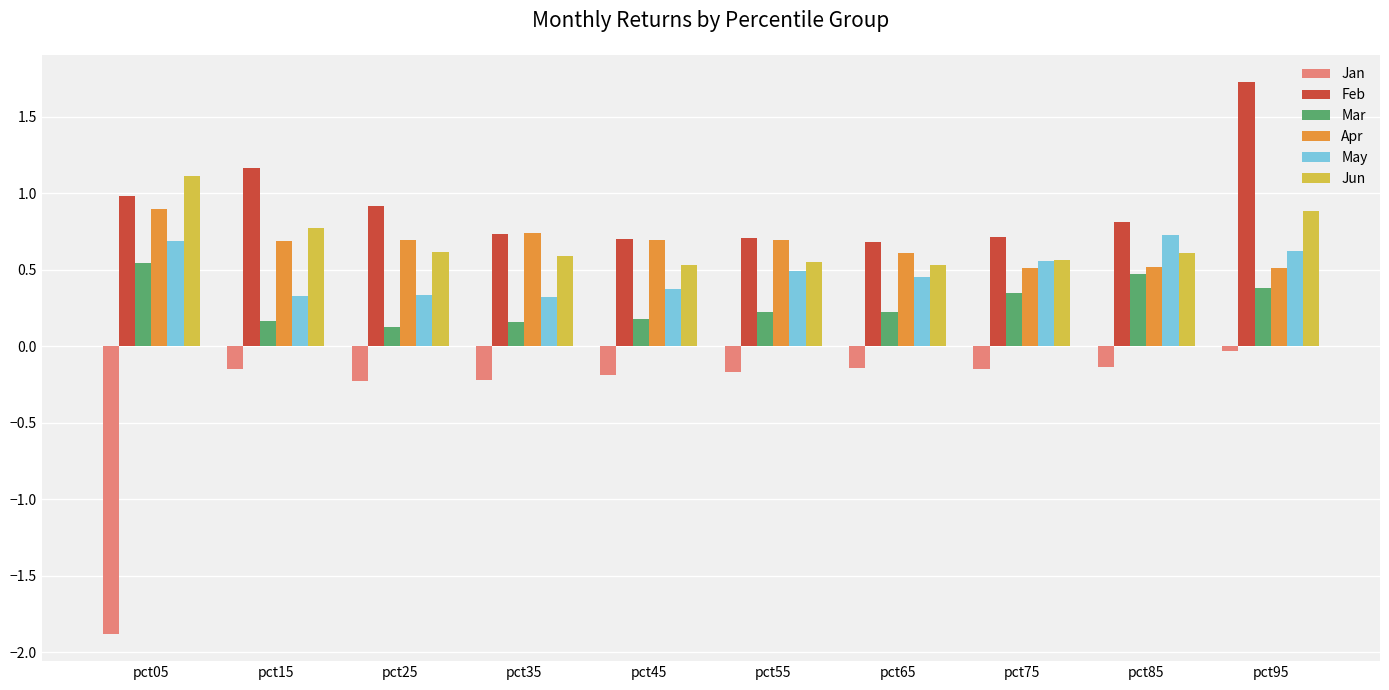

What is the average value of the Jan series?

-0.3